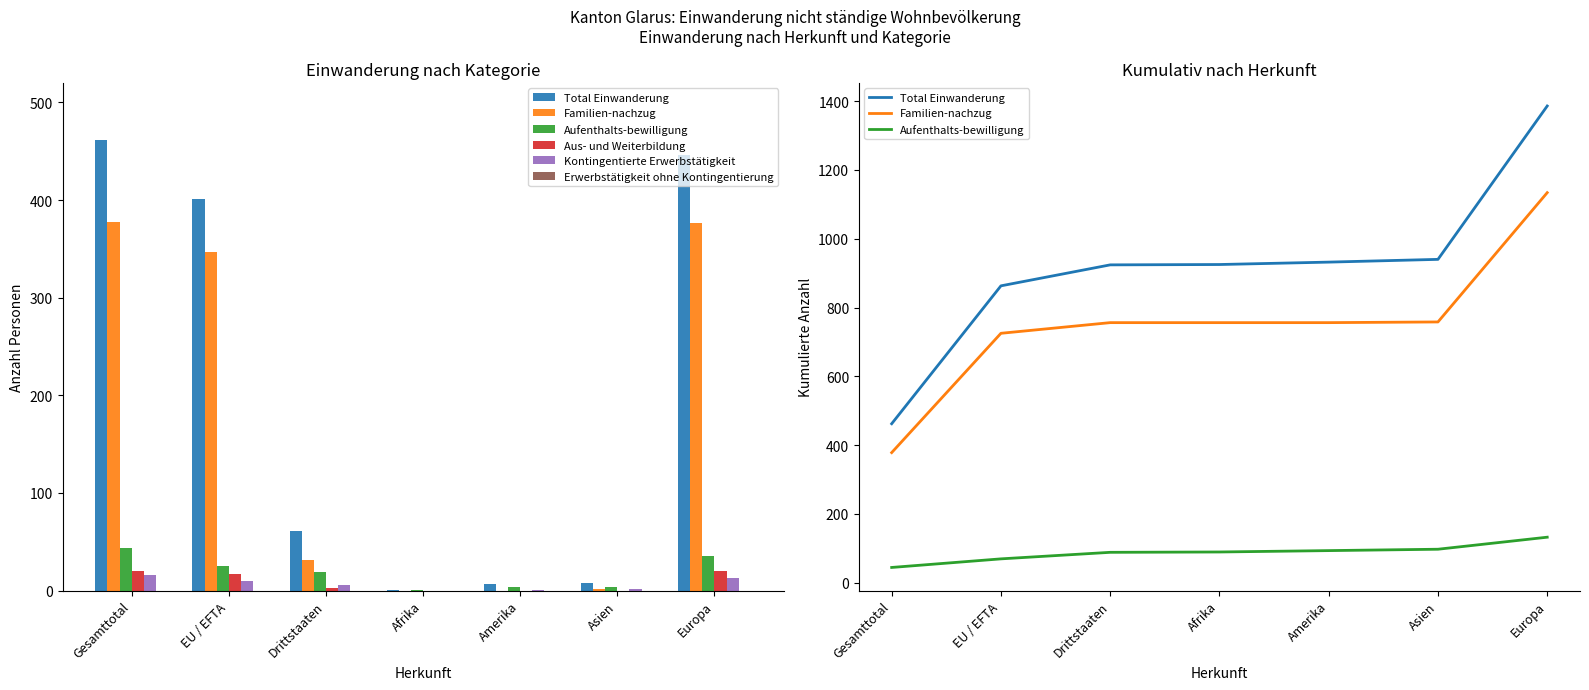

Rank the categories by Aufenthalts-bewilligung value from lowest to highest.

Gesamttotal, EU / EFTA, Drittstaaten, Afrika, Amerika, Asien, Europa